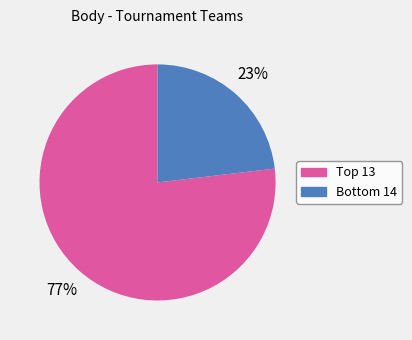

Is there any slice that represents more than half of the pie?

Yes